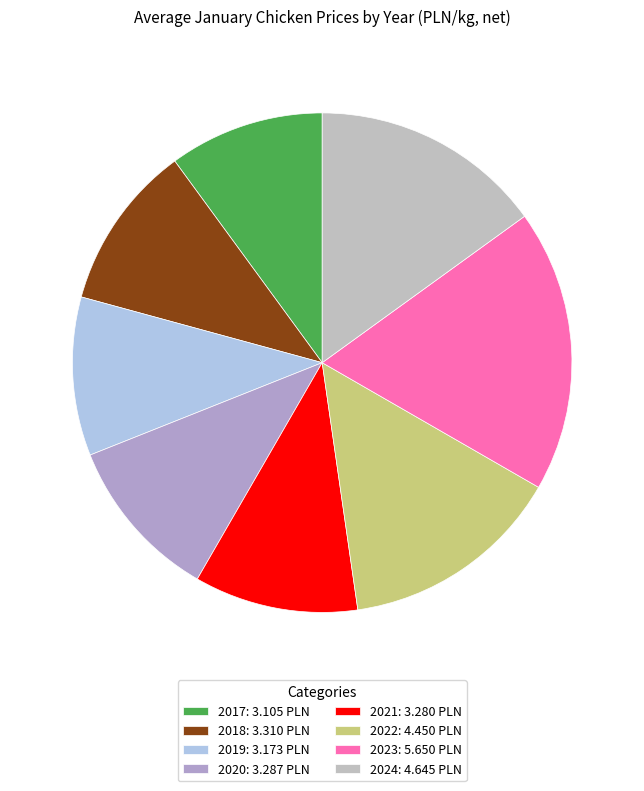

Is there a majority slice in this chart?

No